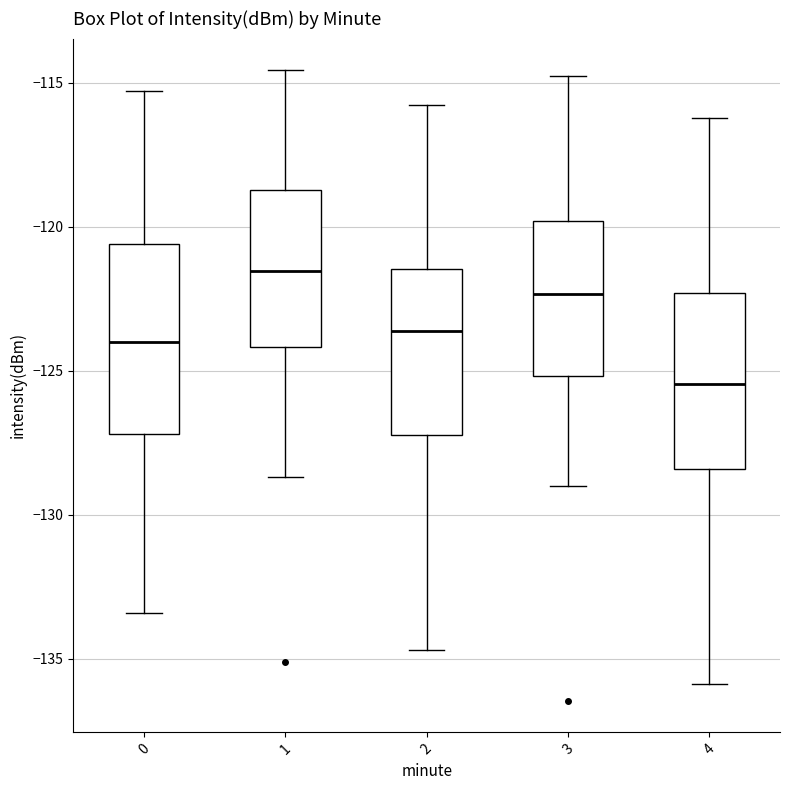

Where does the lower whisker of the box at x = 4 end on the y-axis? The values are not printed on the chart, so give them approximately, as read against the axis.

-136.0